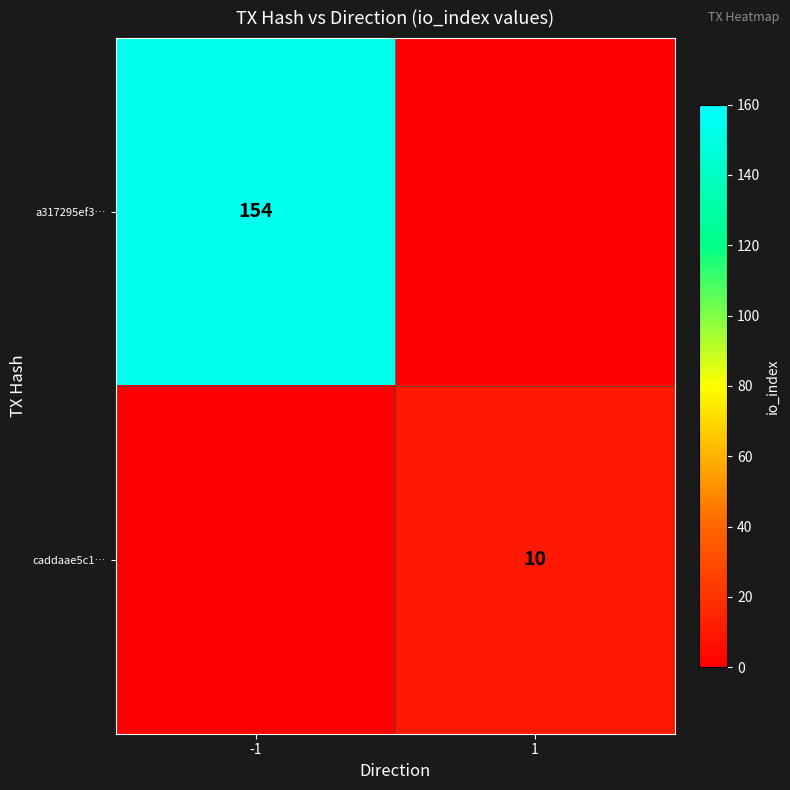

What is the greatest value displayed?

154